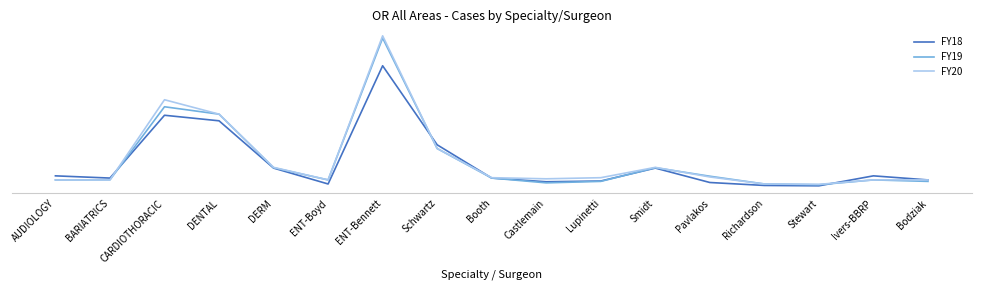

At how many categories does at least one series exceed 12?

15